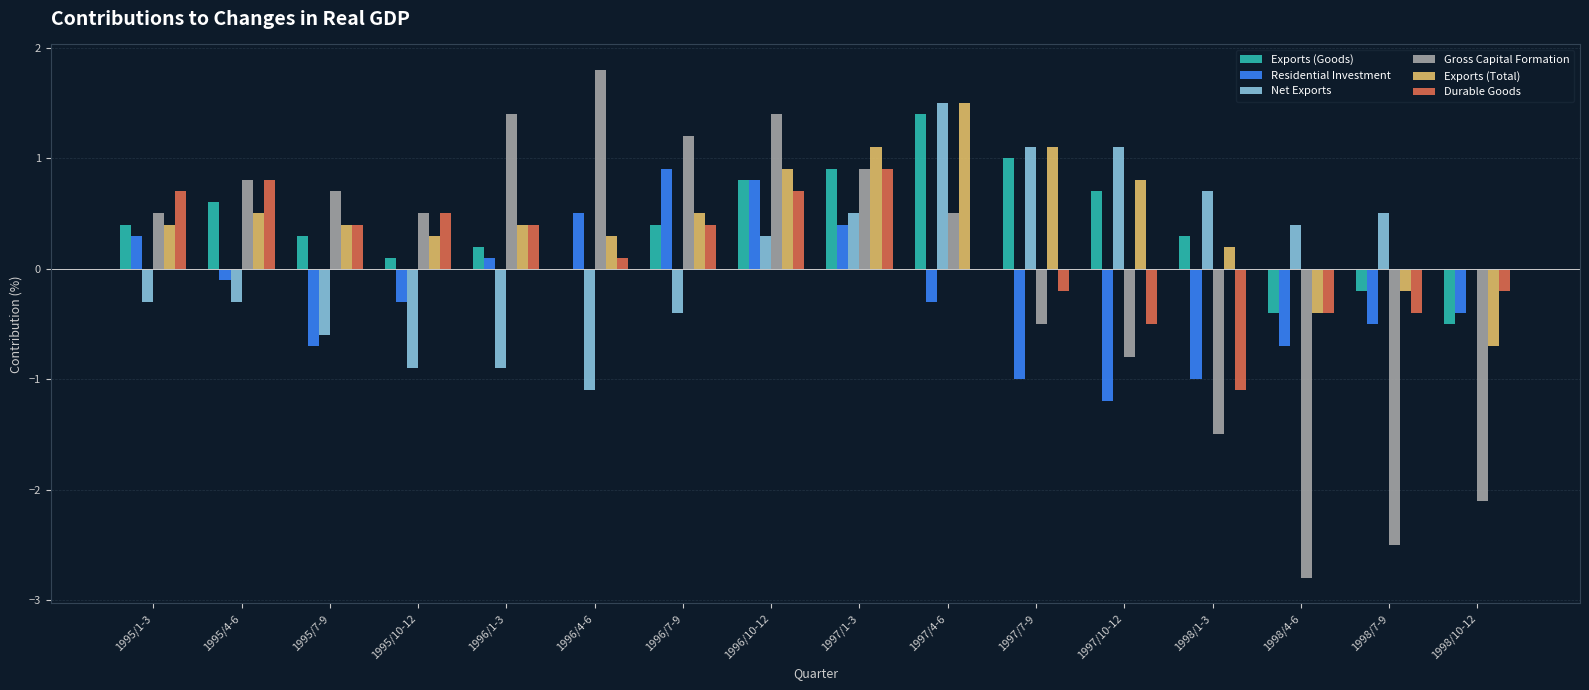

Between 1997/1-3 and 1998/10-12, which series saw the biggest shift?

Gross Capital Formation